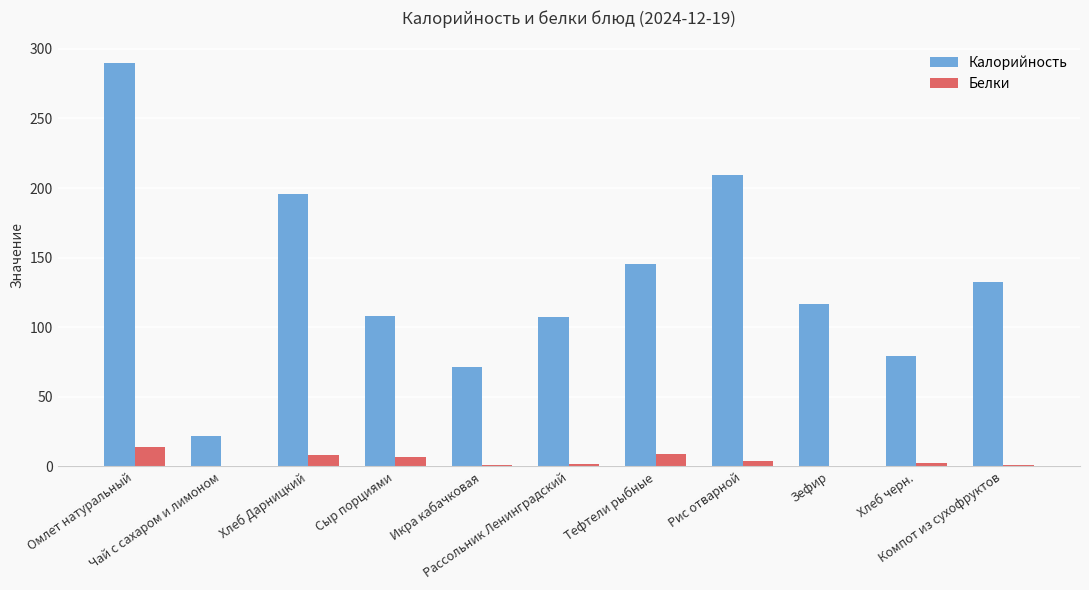

What are all the series names shown in the legend?

Калорийность, Белки